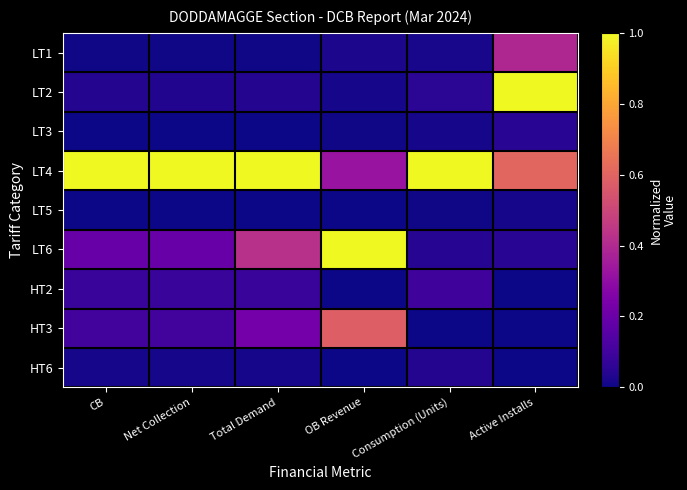

Reading left to right, transcribe all the data shown in this chart.

LT1: CB=0.0	Net Collection=0.0	Total Demand=0.0	OB Revenue=0.0	Consumption (Units)=0.0	Active Installs=0.4
LT2: CB=0.0	Net Collection=0.0	Total Demand=0.0	OB Revenue=0.0	Consumption (Units)=0.1	Active Installs=1.0
LT3: CB=0.0	Net Collection=0.0	Total Demand=0.0	OB Revenue=0.0	Consumption (Units)=0.0	Active Installs=0.0
LT4: CB=1.0	Net Collection=1.0	Total Demand=1.0	OB Revenue=0.3	Consumption (Units)=1.0	Active Installs=0.6
LT5: CB=0.0	Net Collection=0.0	Total Demand=0.0	OB Revenue=0.0	Consumption (Units)=0.0	Active Installs=0.0
LT6: CB=0.2	Net Collection=0.2	Total Demand=0.4	OB Revenue=1.0	Consumption (Units)=0.0	Active Installs=0.0
HT2: CB=0.1	Net Collection=0.1	Total Demand=0.1	OB Revenue=0.0	Consumption (Units)=0.1	Active Installs=0.0
HT3: CB=0.1	Net Collection=0.1	Total Demand=0.2	OB Revenue=0.6	Consumption (Units)=0.0	Active Installs=0.0
HT6: CB=0.0	Net Collection=0.0	Total Demand=0.0	OB Revenue=0.0	Consumption (Units)=0.0	Active Installs=0.0